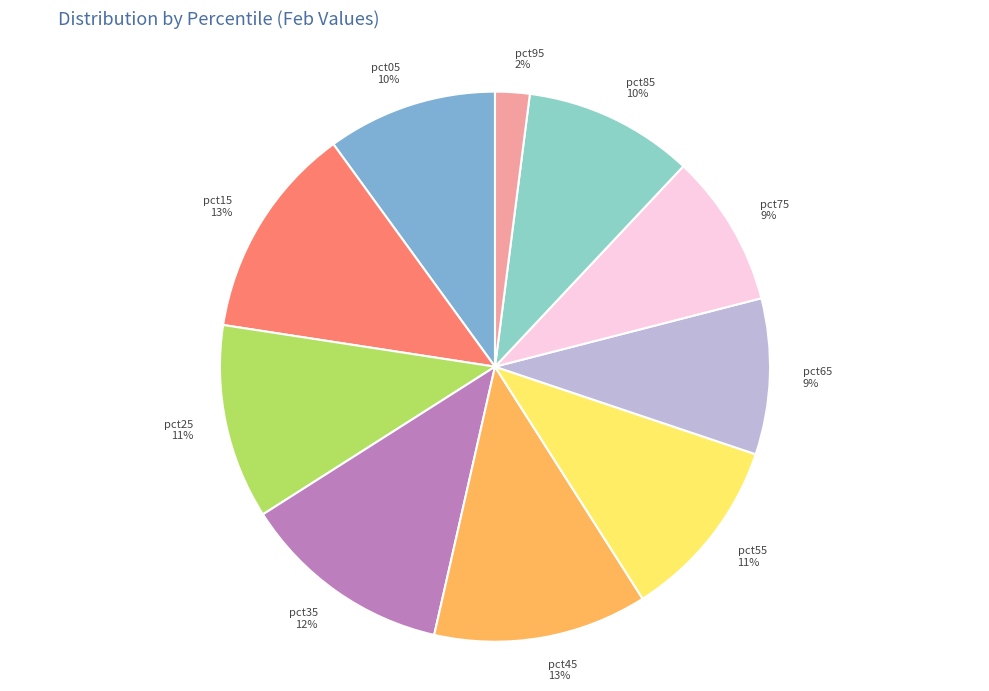

Between pct35 and pct85, which is larger?

pct35